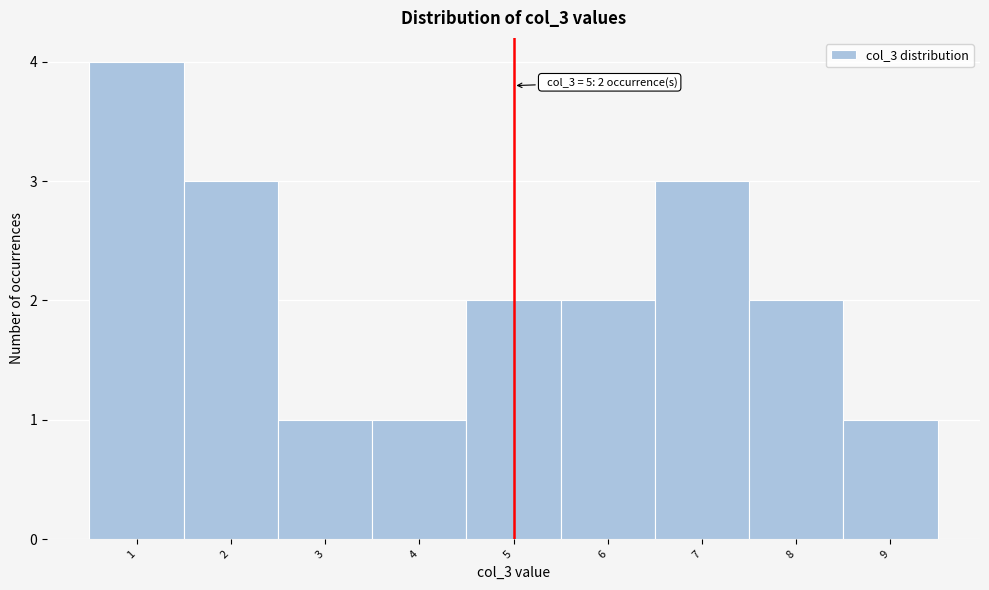

Over which range of the x-axis is the bar tallest?

0.5 to 1.5